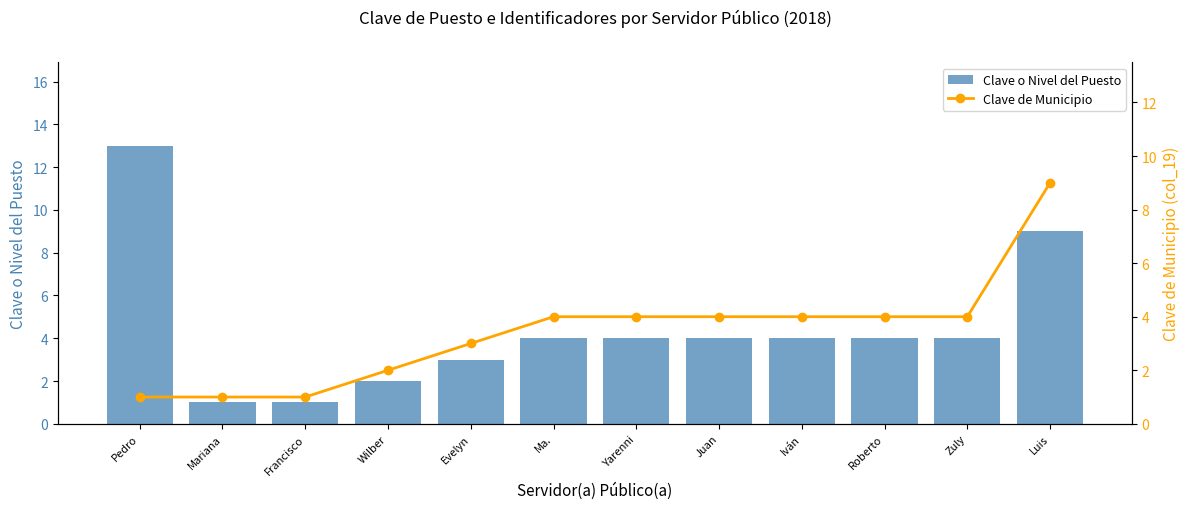

True or false: Clave de Municipio has a value of 3 at Evelyn.

True